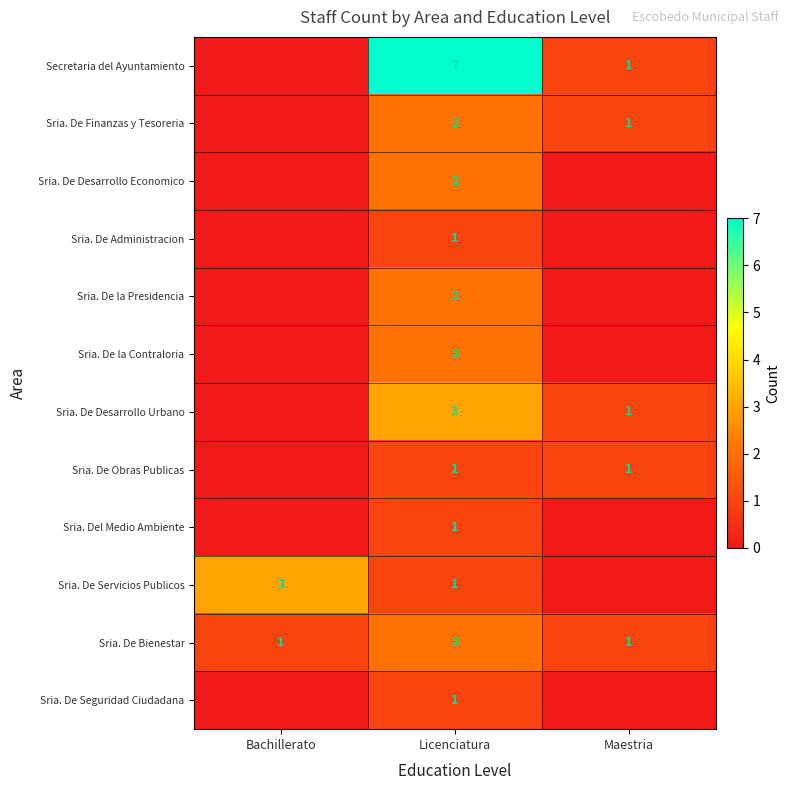

Is the value of Sria. De Obras Publicas at Maestria greater than the value of Sria. De Bienestar at Licenciatura?

No